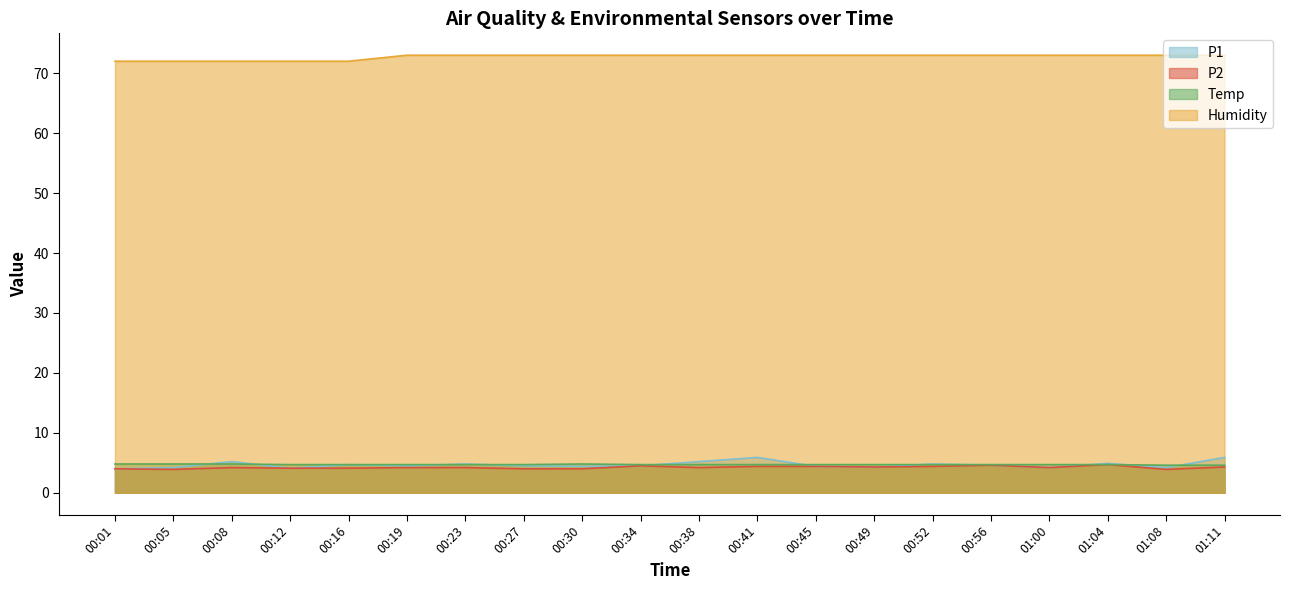

What is the approximate value of P1 at 00:52?

4.8